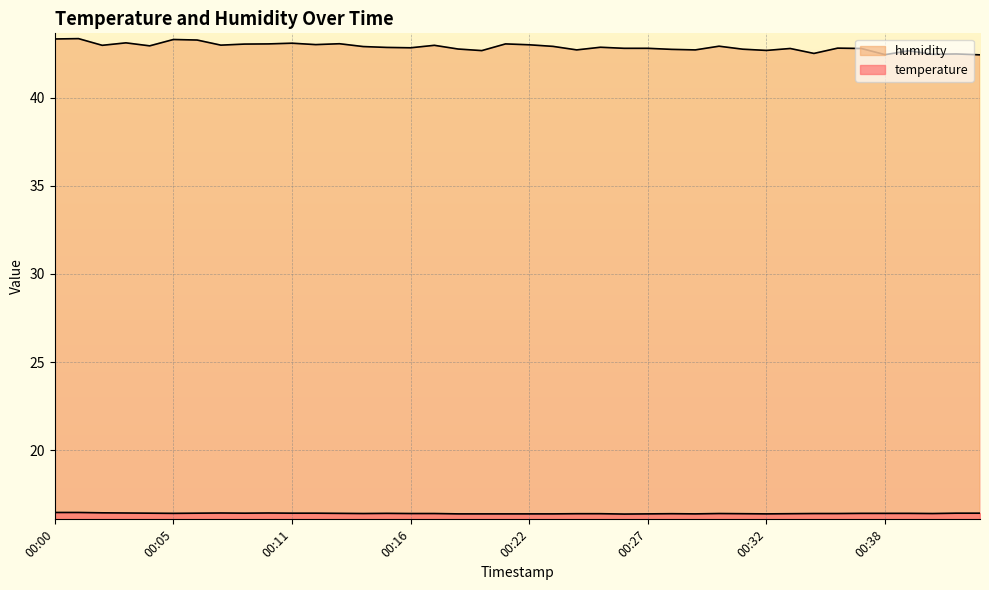

What is the difference between the highest and lowest values at 00:04?

26.5